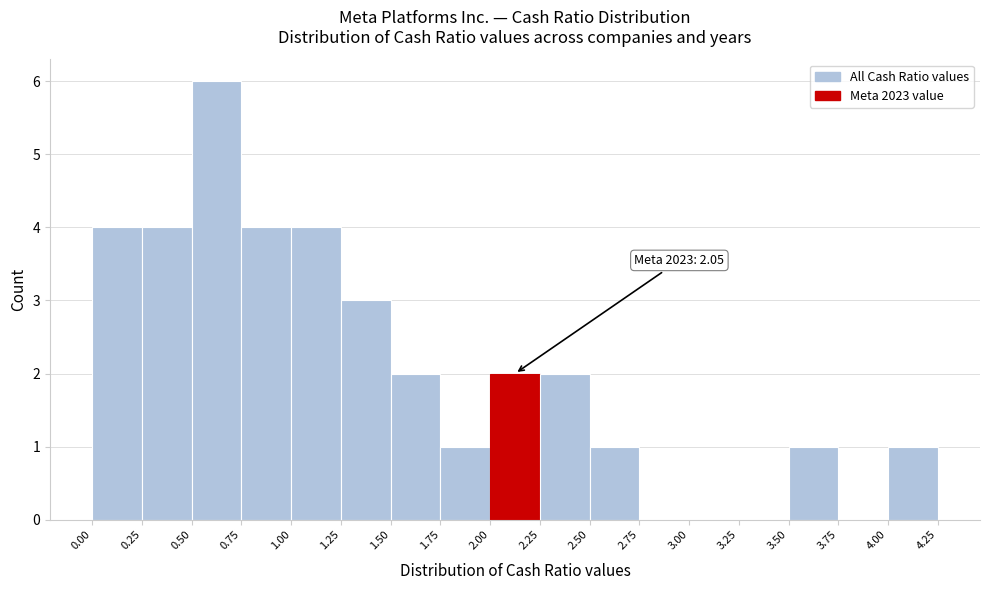

Which range on the x-axis has the tallest bar?

0.50 to 0.75